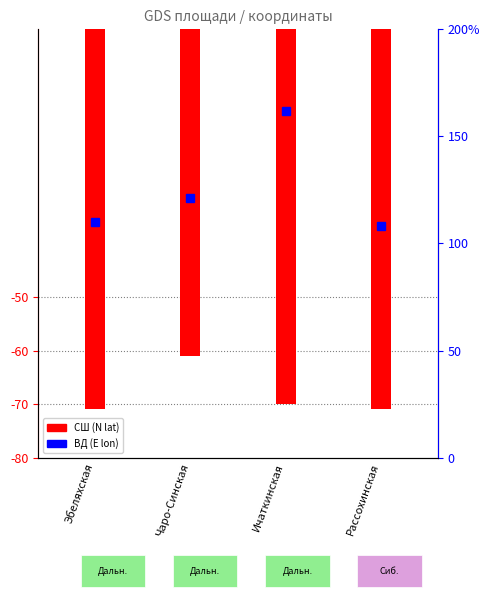

List the series in order of their peak value, lowest first.

СШ (N lat), ВД (E lon)